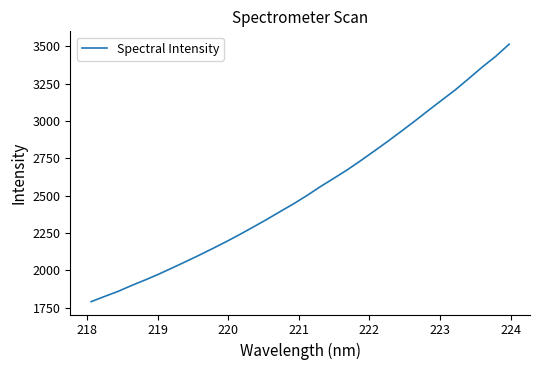

What is the greatest value displayed?

3514.3